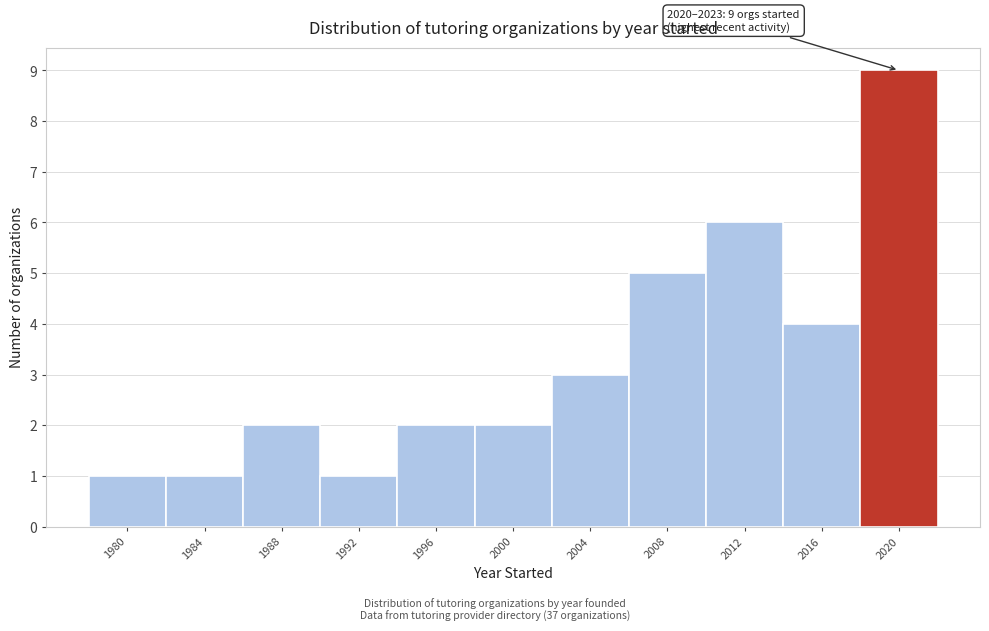

Reading right to left, what are all the values shown in this chart?

9	4	6	5	3	2	2	1	2	1	1